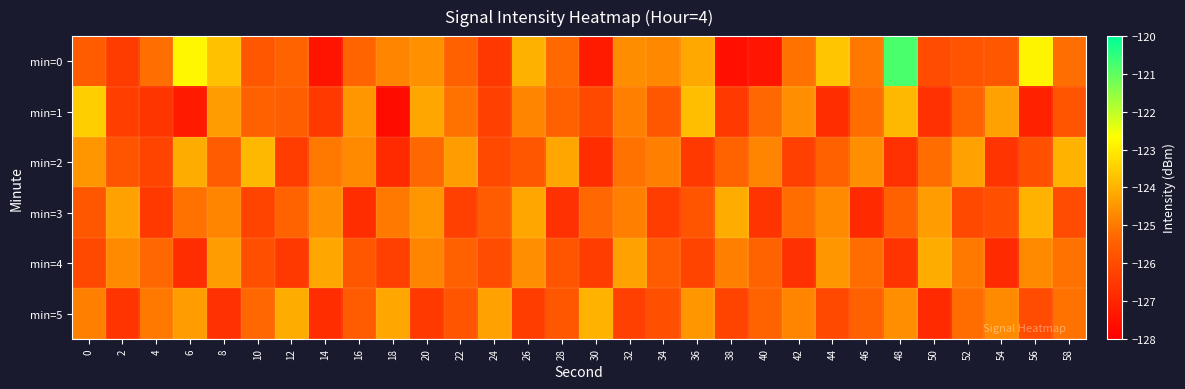

What is the greatest value displayed?

-120.8